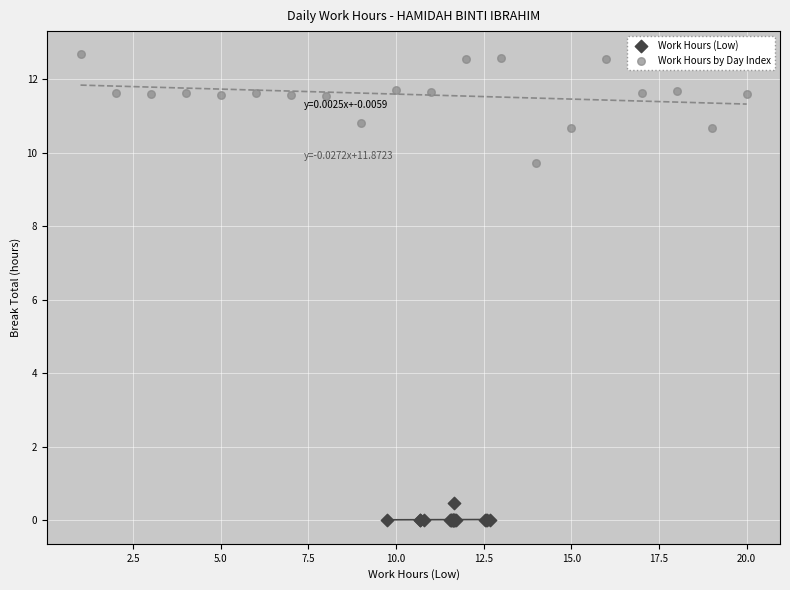

Which series contains the highest Y value?

Work Hours by Day Index